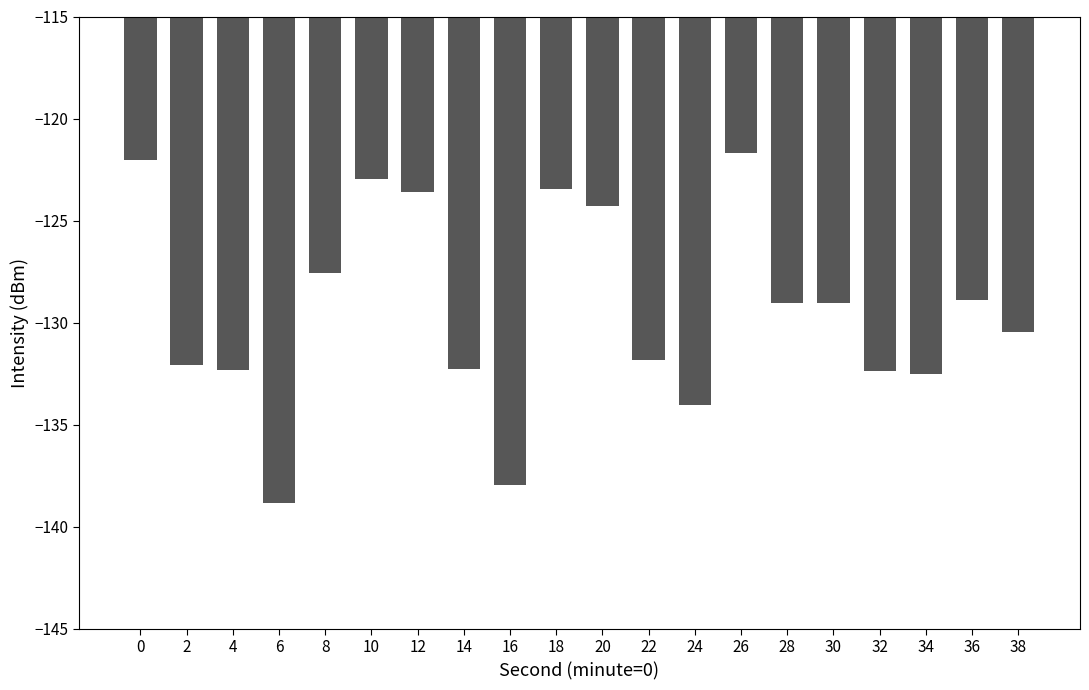

What is the minimum value shown in the chart?

-138.8